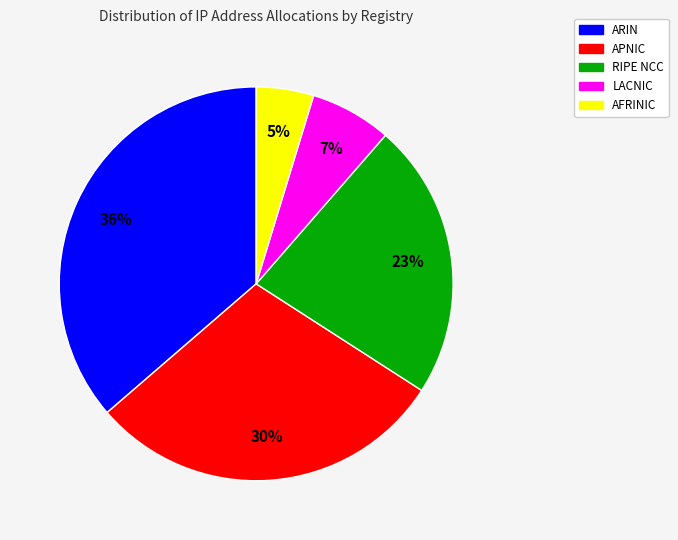

Is there a majority slice in this chart?

No